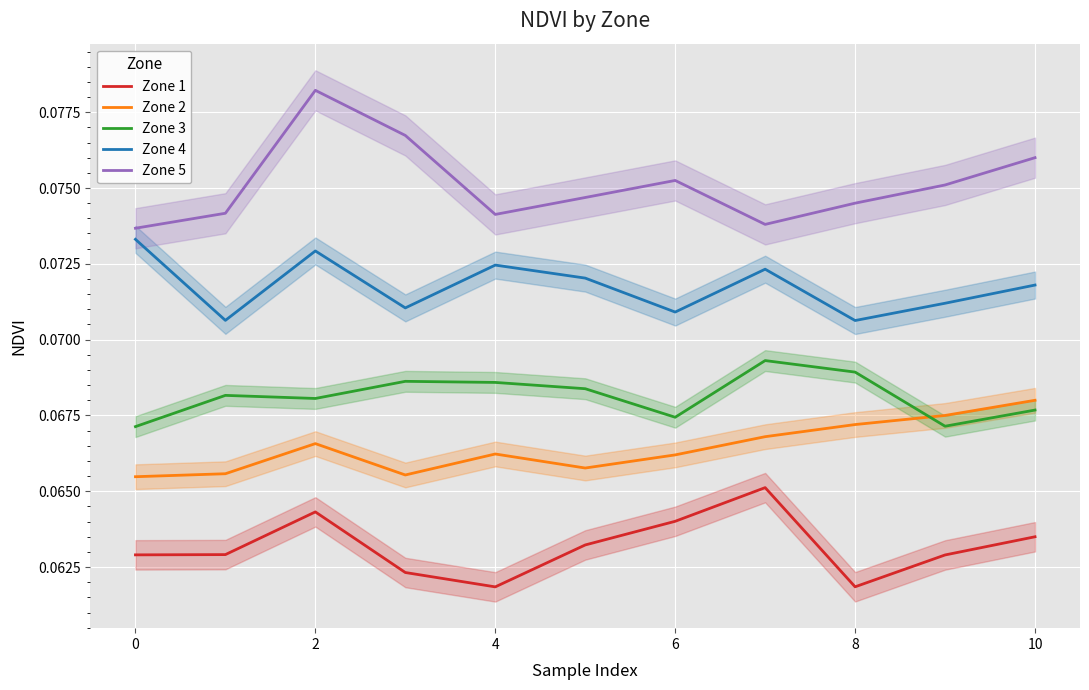

The value of Zone 3 at 2 is 0.0. True or false?

False